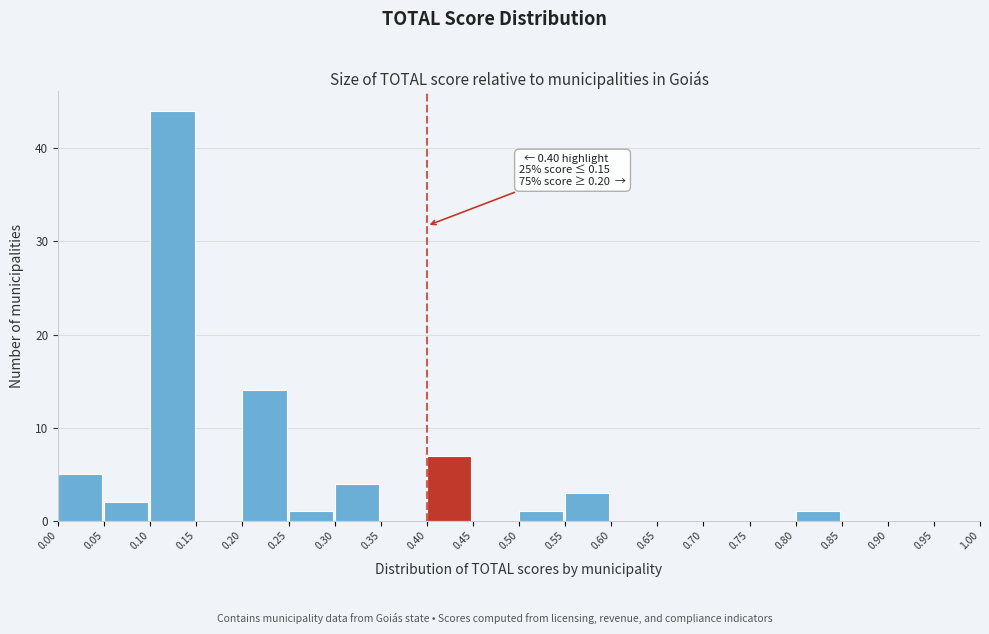

Over which range of the x-axis is the bar tallest?

0.10 to 0.15